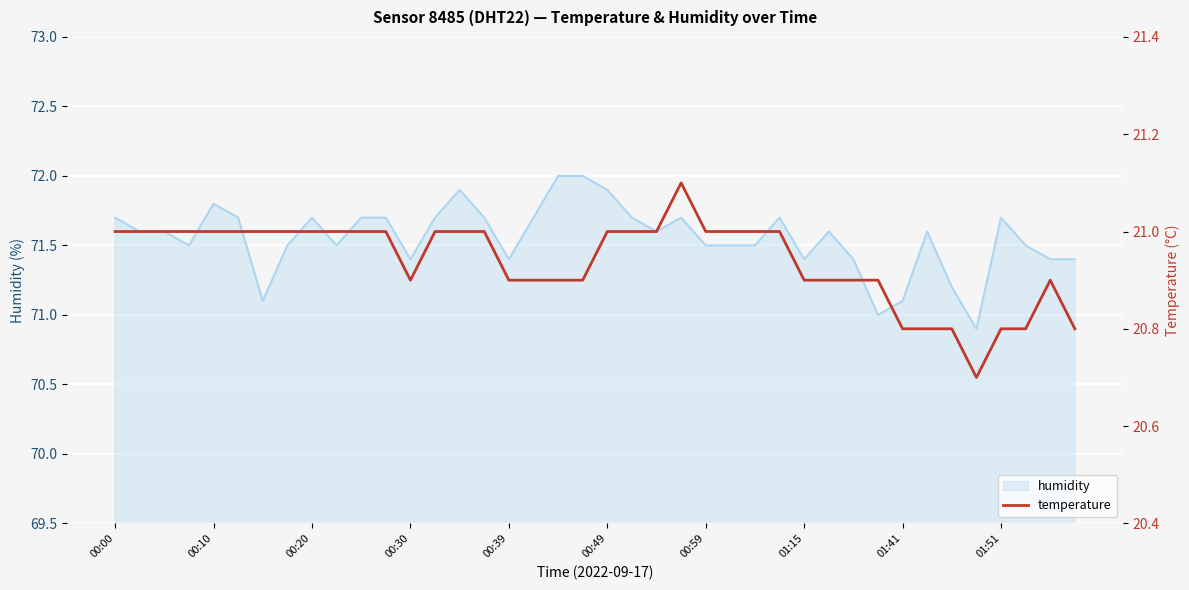

Is it true that humidity equals 71.4 at 01:15?

True